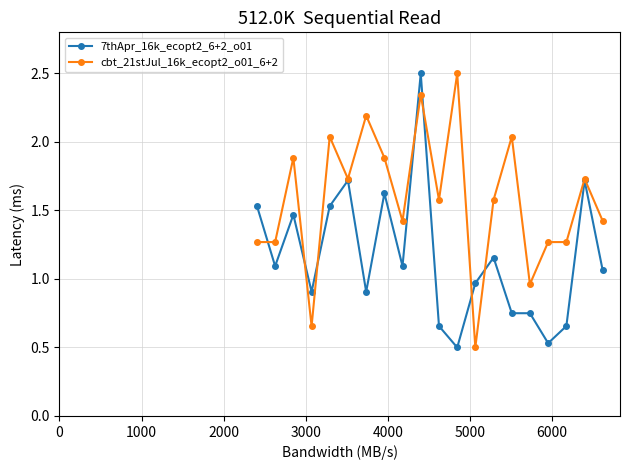

What is the sum of all cbt_21stJul_16k_ecopt2_o01_6+2 values?

31.5